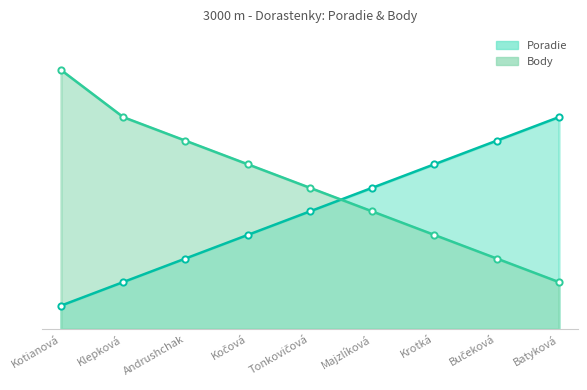

Reading left to right, list all the values displayed in this chart.

Poradie: Kotianová=1	Klepková=2	Andrushchak=3	Kočová=4	Tonkovičová=5	Majzlíková=6	Krotká=7	Bučeková=8	Batyková=9
Body: Kotianová=11	Klepková=9	Andrushchak=8	Kočová=7	Tonkovičová=6	Majzlíková=5	Krotká=4	Bučeková=3	Batyková=2